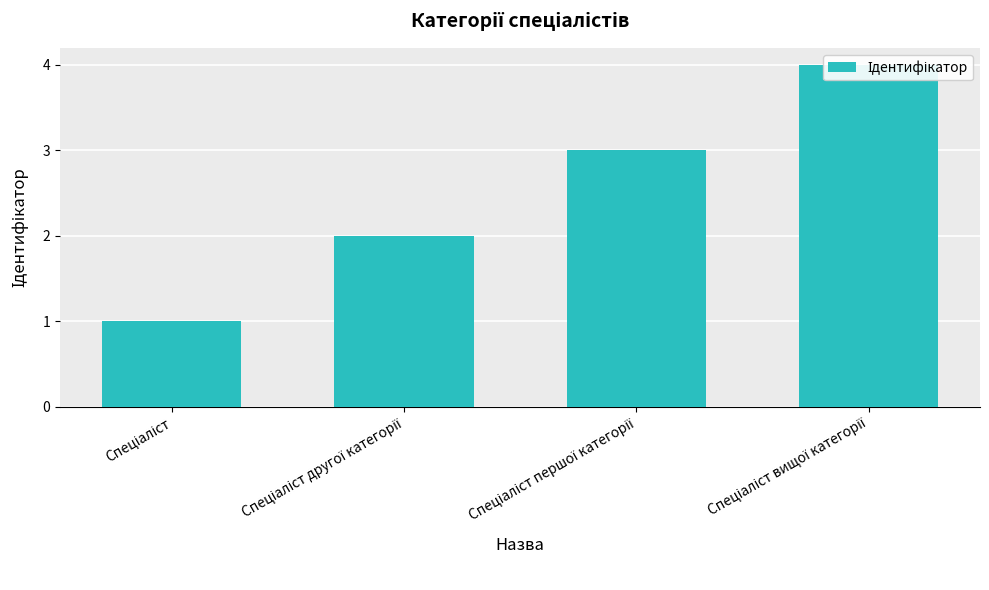

What is the maximum value shown in the chart?

4